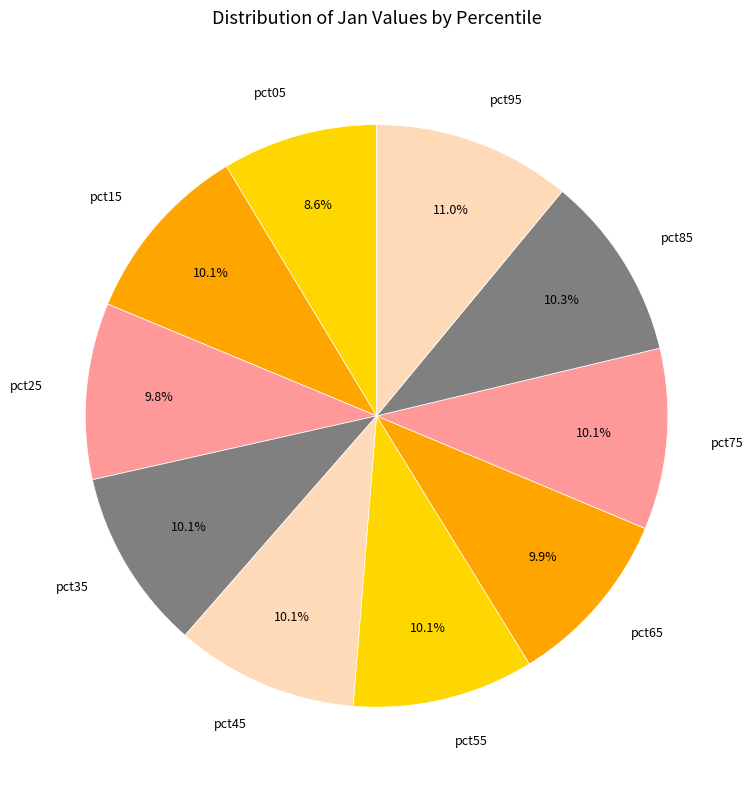

To the nearest percent, what portion does pct55 represent?

10%